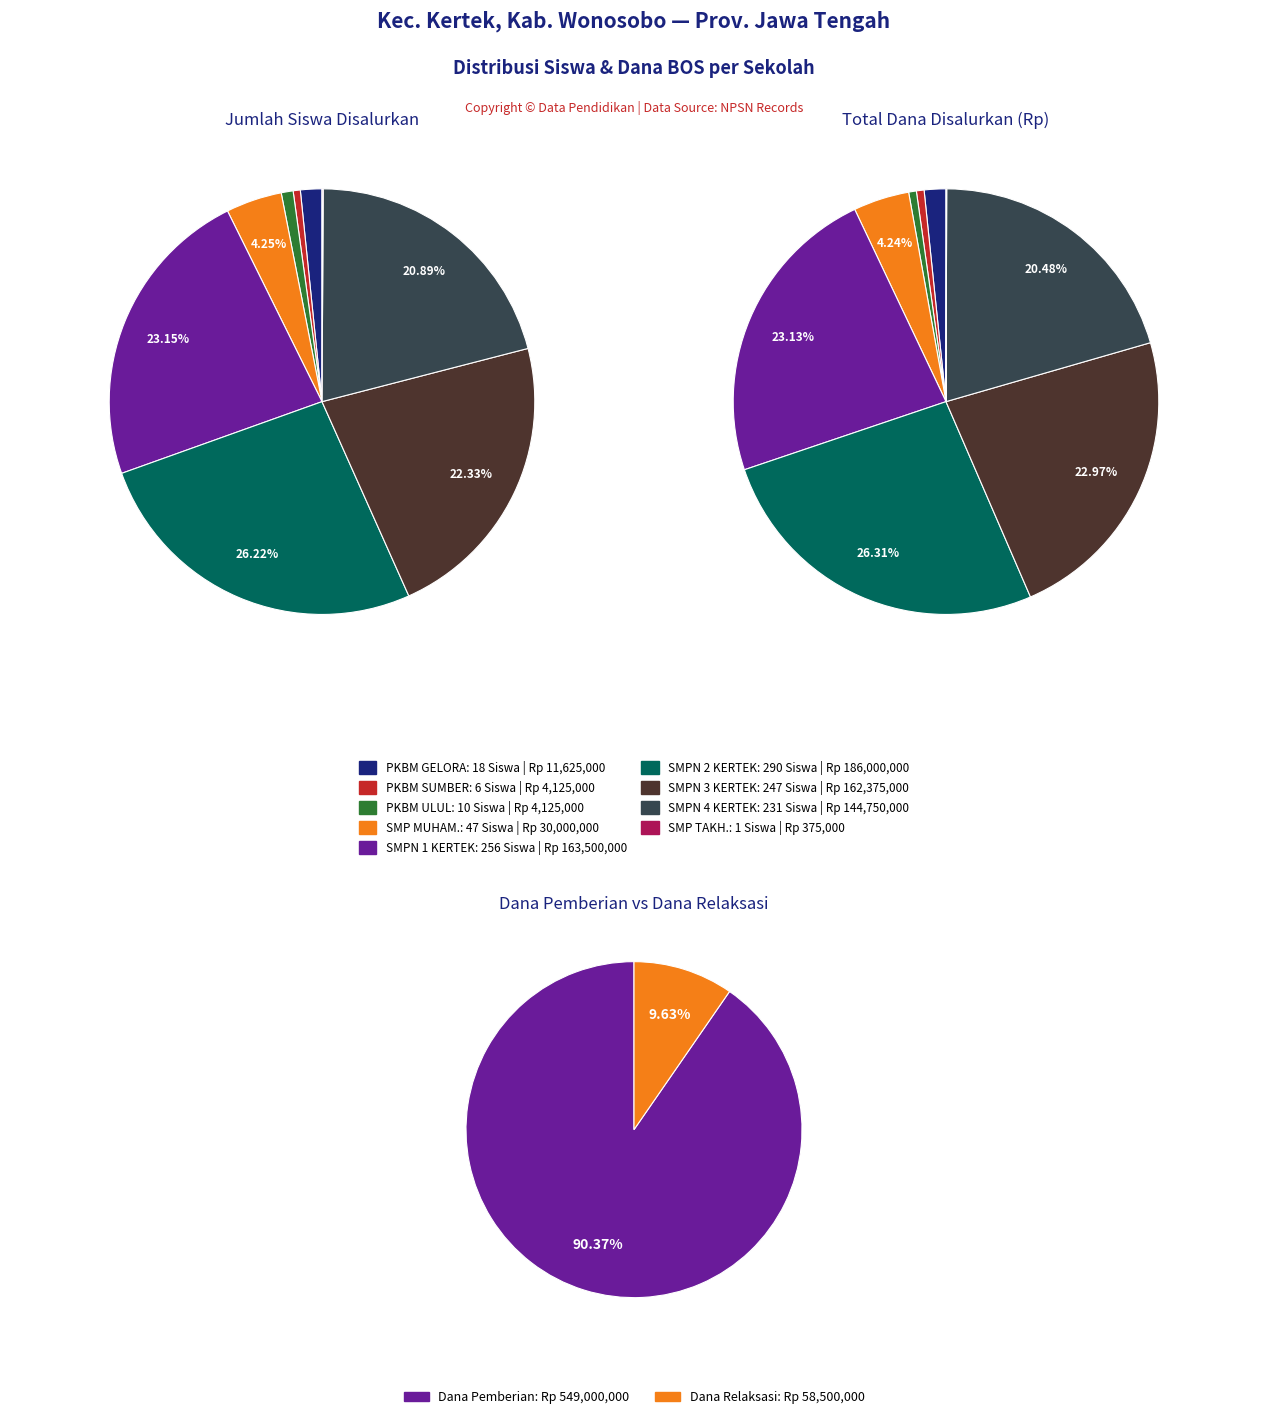

Is there any slice that represents more than half of the pie?

No